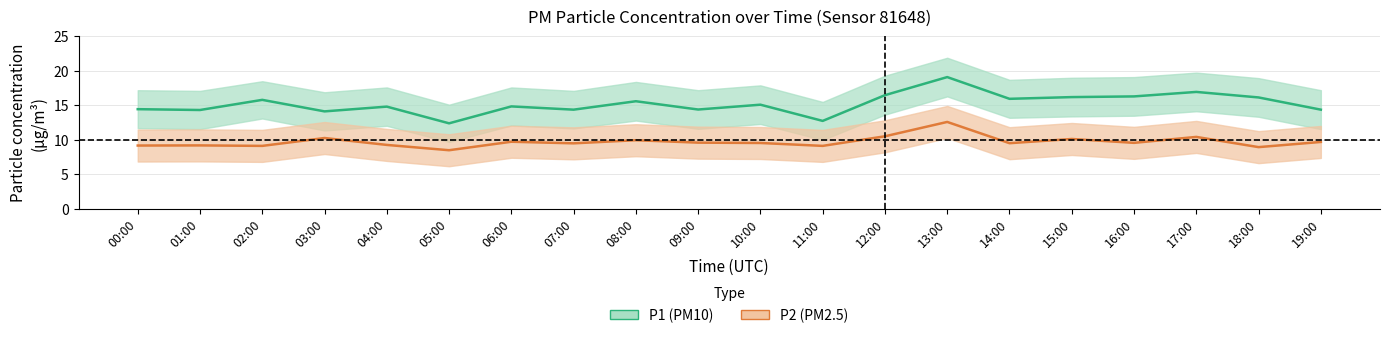

True or false: P2 and P2_lower cross at least once.

False